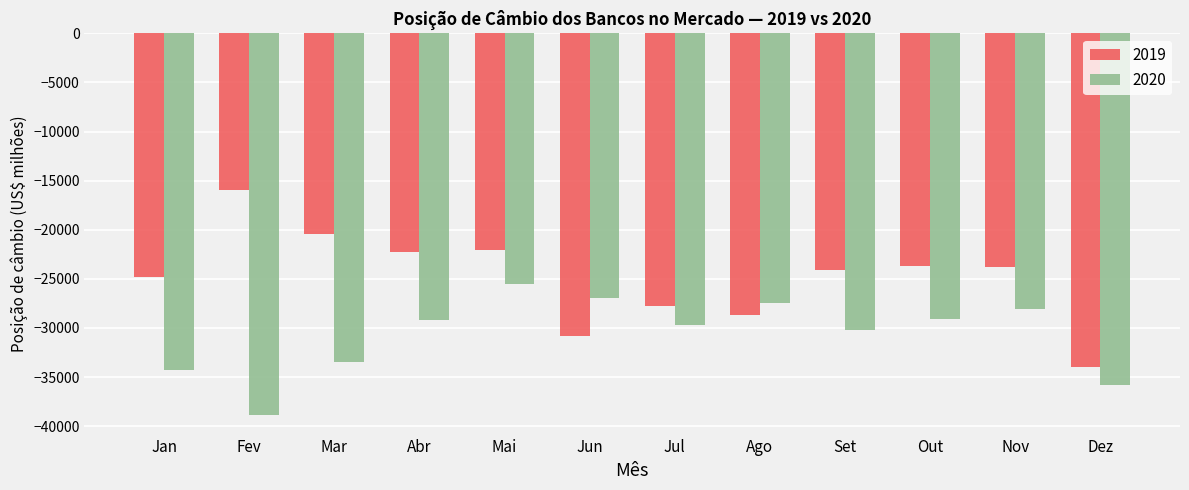

List the series in order of their peak value, highest first.

2019, 2020